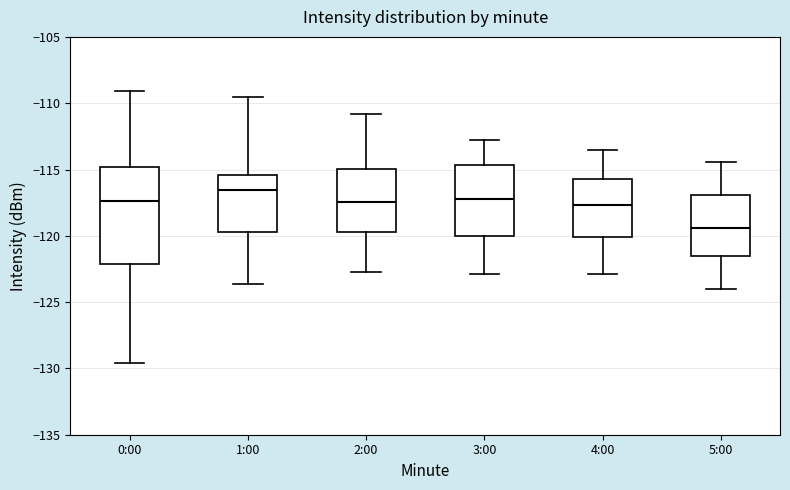

Which box's median line is the lowest?

5:00